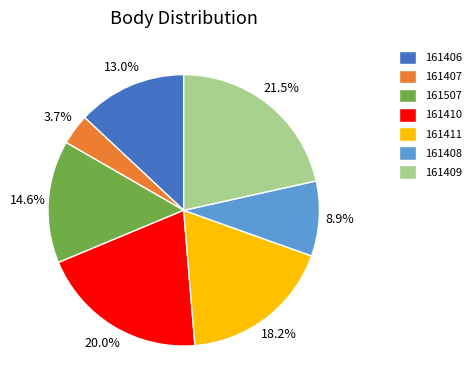

Is there any slice that represents more than half of the pie?

No